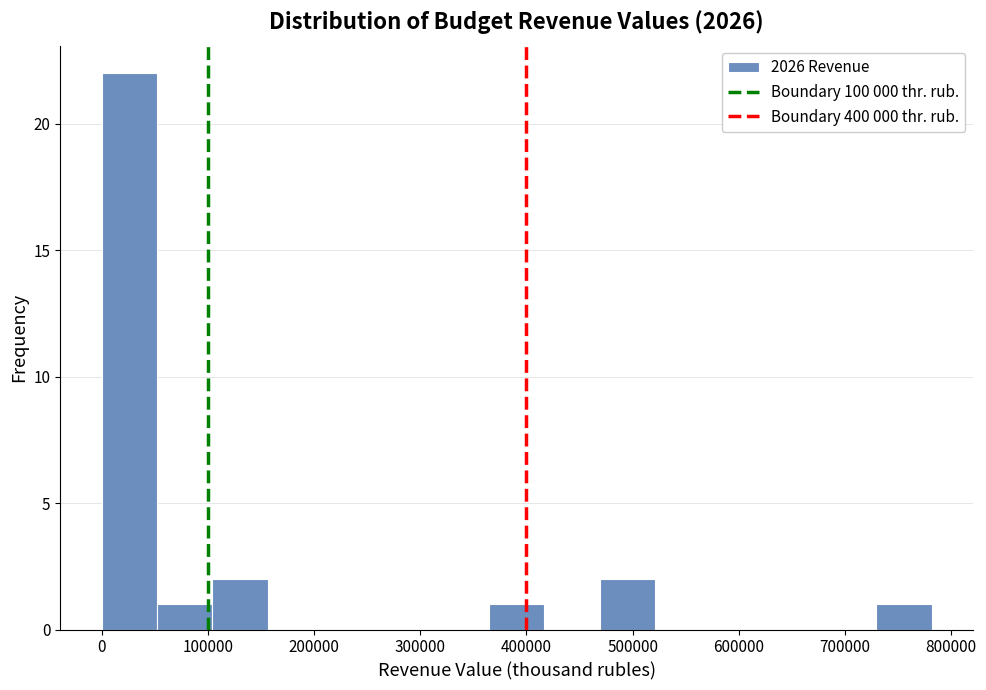

Over which range of the x-axis is the bar tallest?

0 to 50000